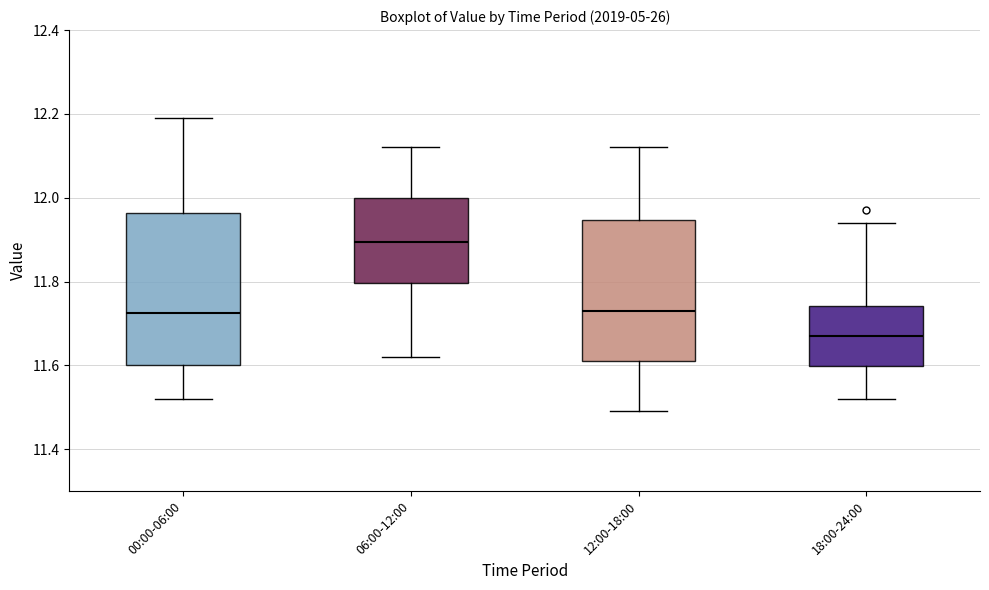

Where is the lower edge of the box for 00:00-06:00 on the y-axis? The values are not printed on the chart, so give them approximately, as read against the axis.

11.60